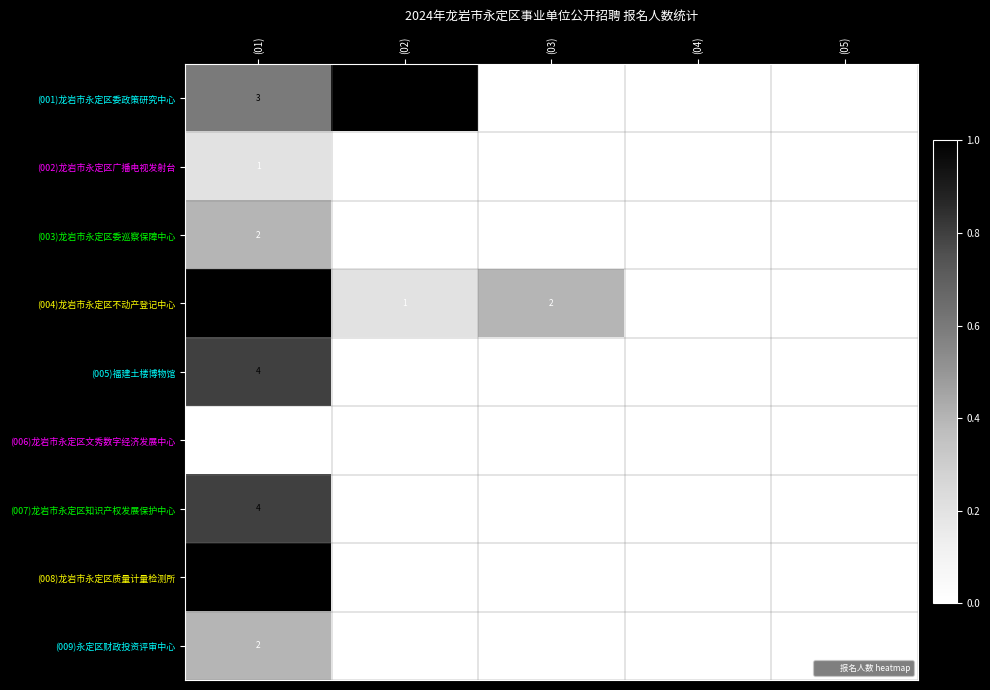

Rank the series by their maximum value, from lowest to highest.

(006)龙岩市永定区文秀数字经济发展中心, (002)龙岩市永定区广播电视发射台, (003)龙岩市永定区委巡察保障中心, (009)永定区财政投资评审中心, (005)福建土楼博物馆, (007)龙岩市永定区知识产权发展保护中心, (001)龙岩市永定区委政策研究中心, (004)龙岩市永定区不动产登记中心, (008)龙岩市永定区质量计量检测所